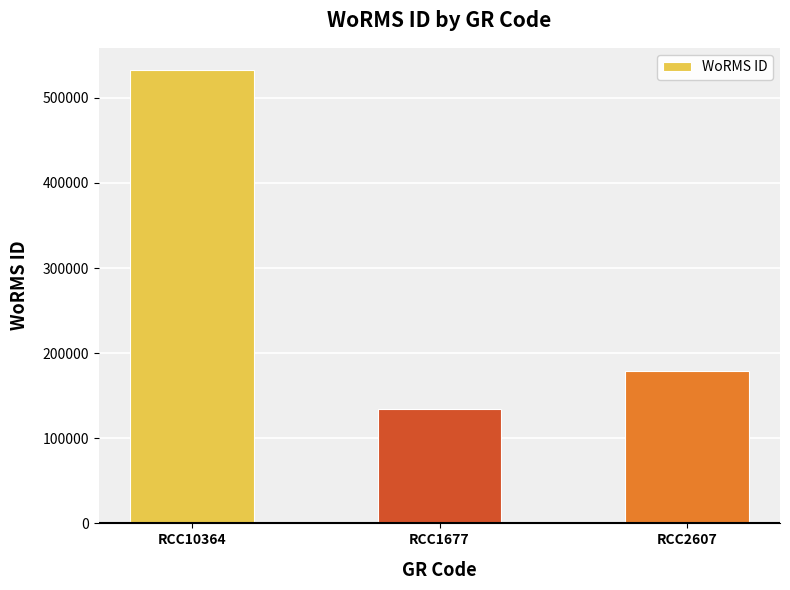

Rank the categories by value from highest to lowest.

RCC10364, RCC2607, RCC1677